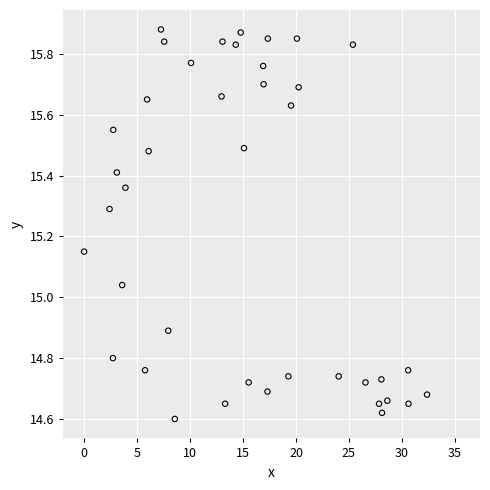

What is the range of Y values (max minus min)?

1.3